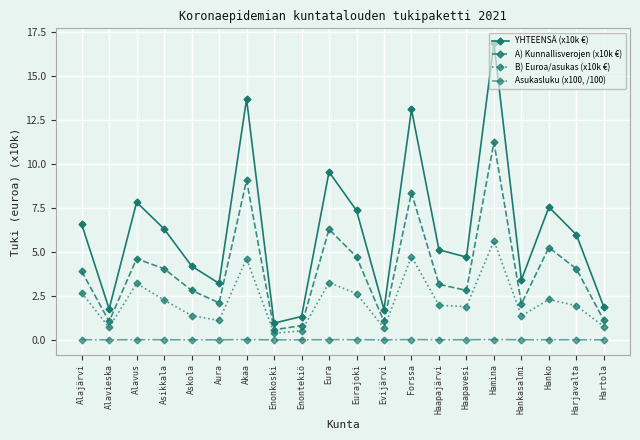

What is the average value of the A) Kunnallisverojen (x10k €) series?

4.0